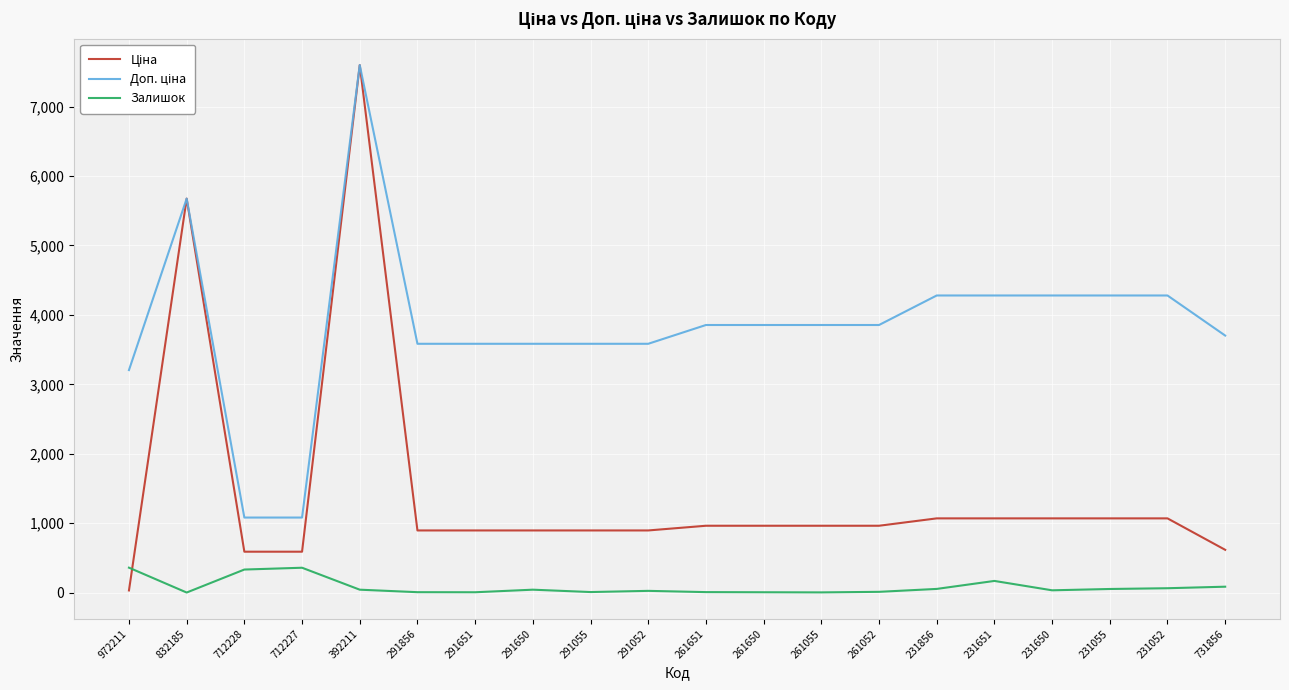

The Залишок series shows 6.0 at 261650. True or false?

True